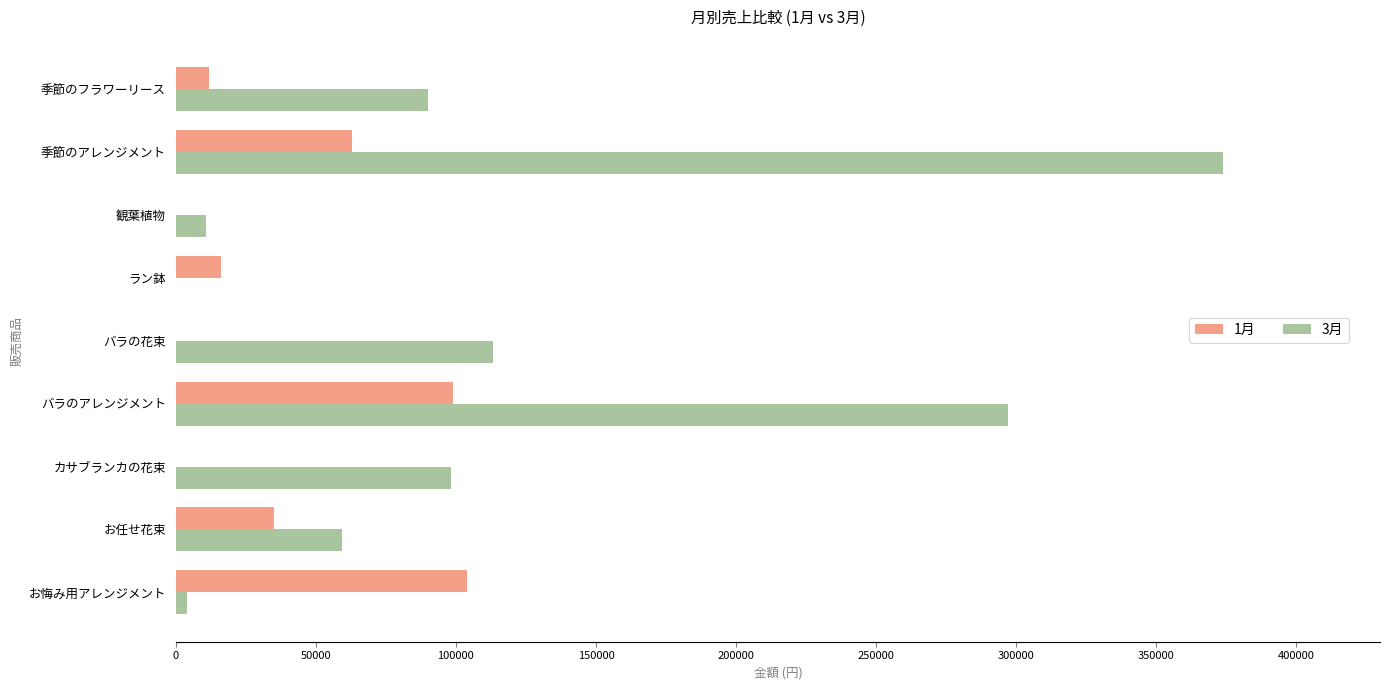

Is it true that 3月 equals 646058 at 季節のアレンジメント?

False